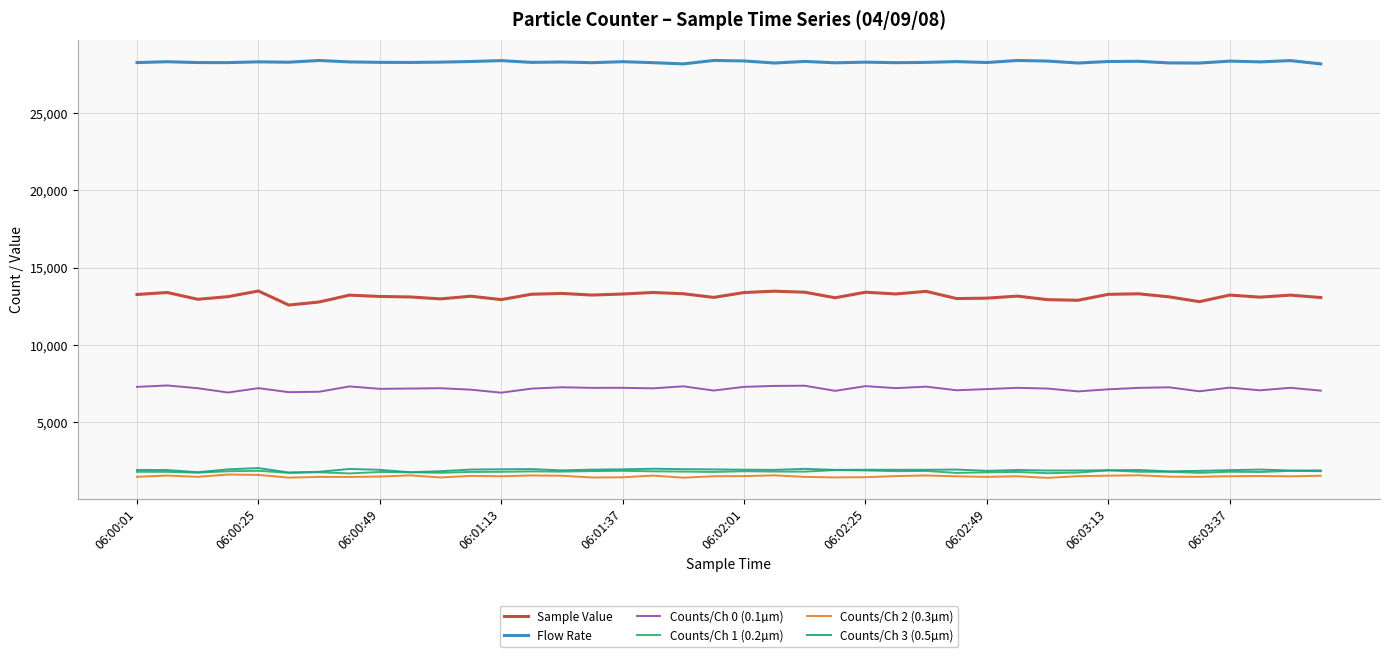

Which series has the largest total across all categories?

Flow Rate